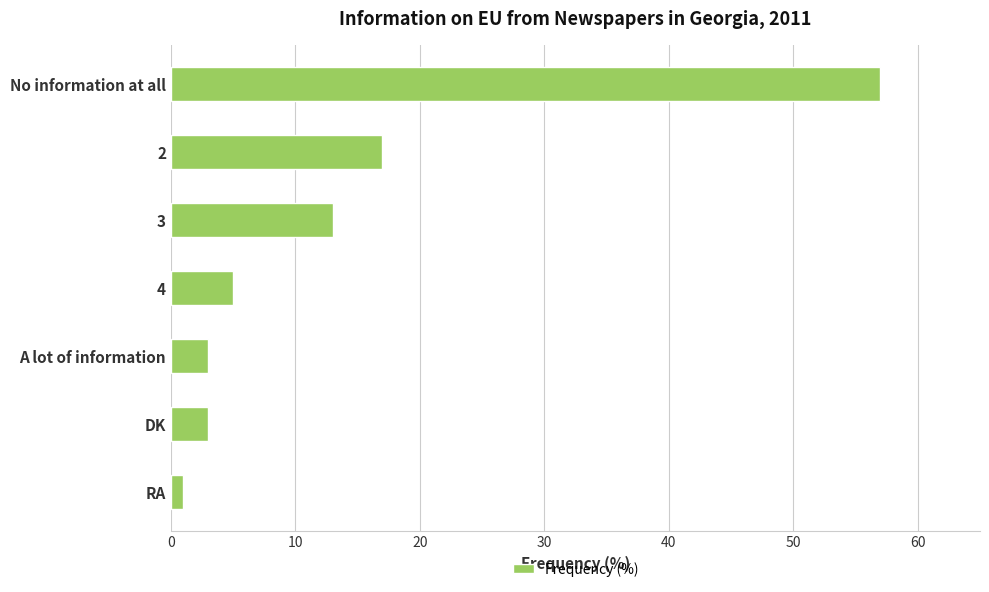

What is the average value?

14